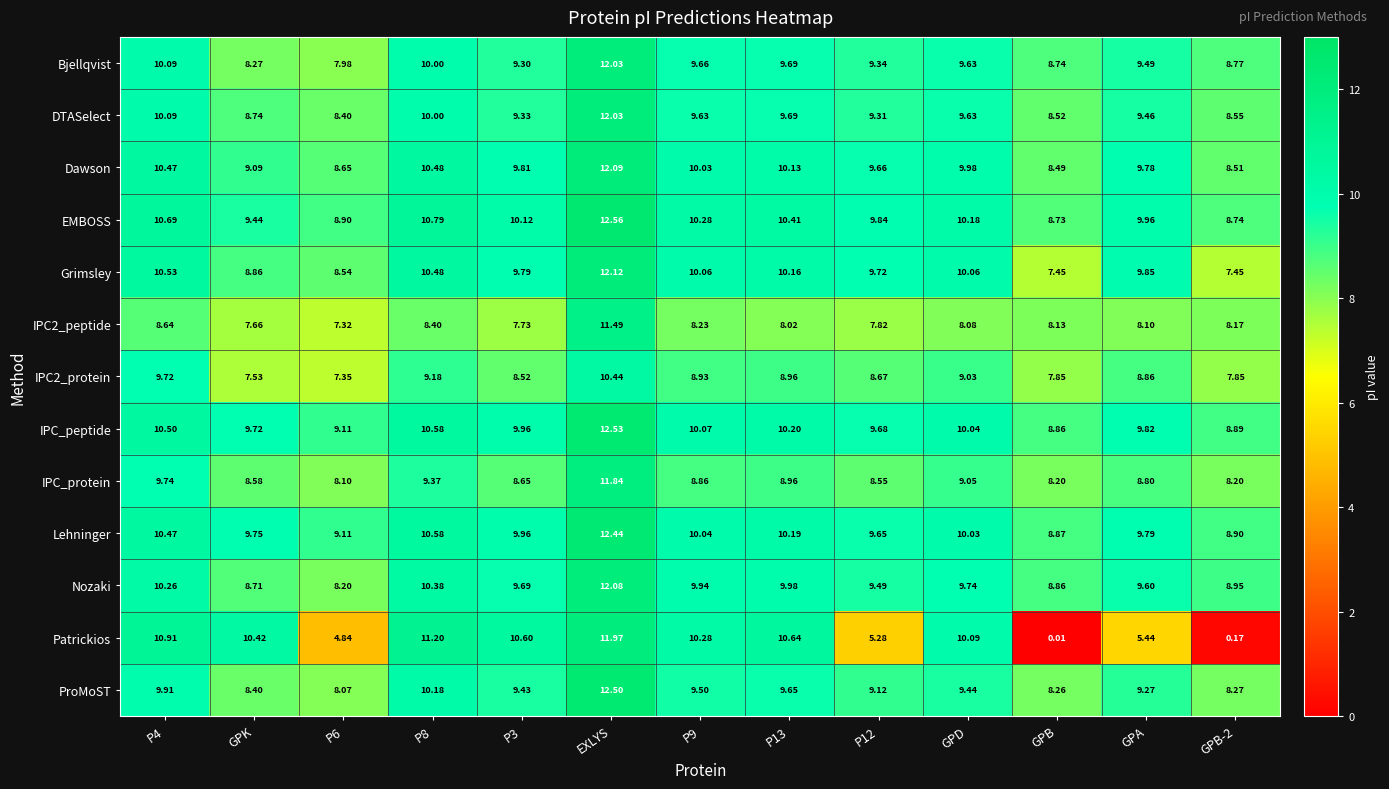

At which category is the sum across all series the highest?

EXLYS